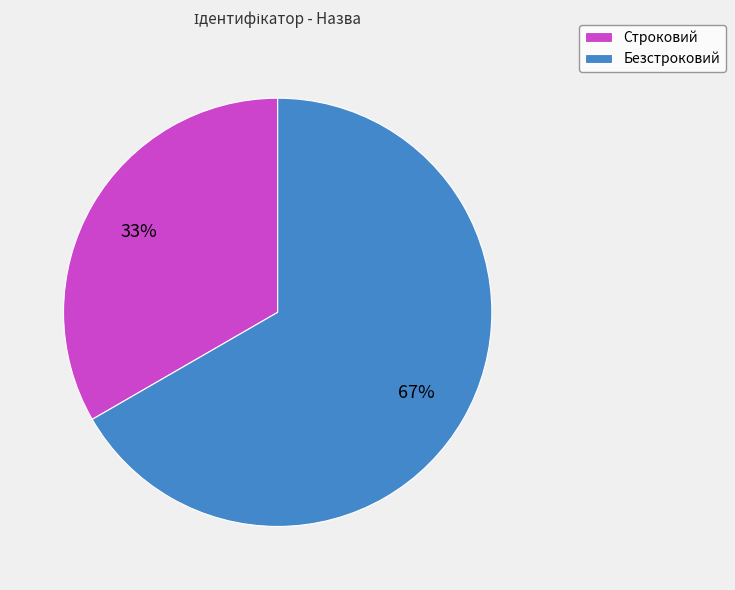

What is the smallest slice in the pie chart?

Строковий